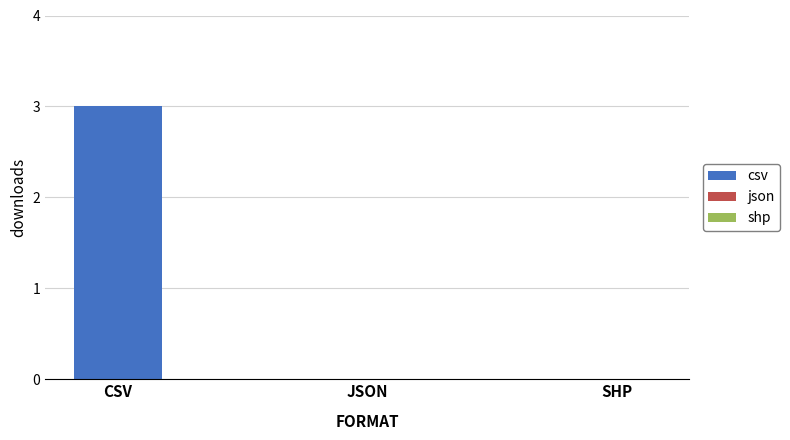

Which category has the lowest value across all series?

json